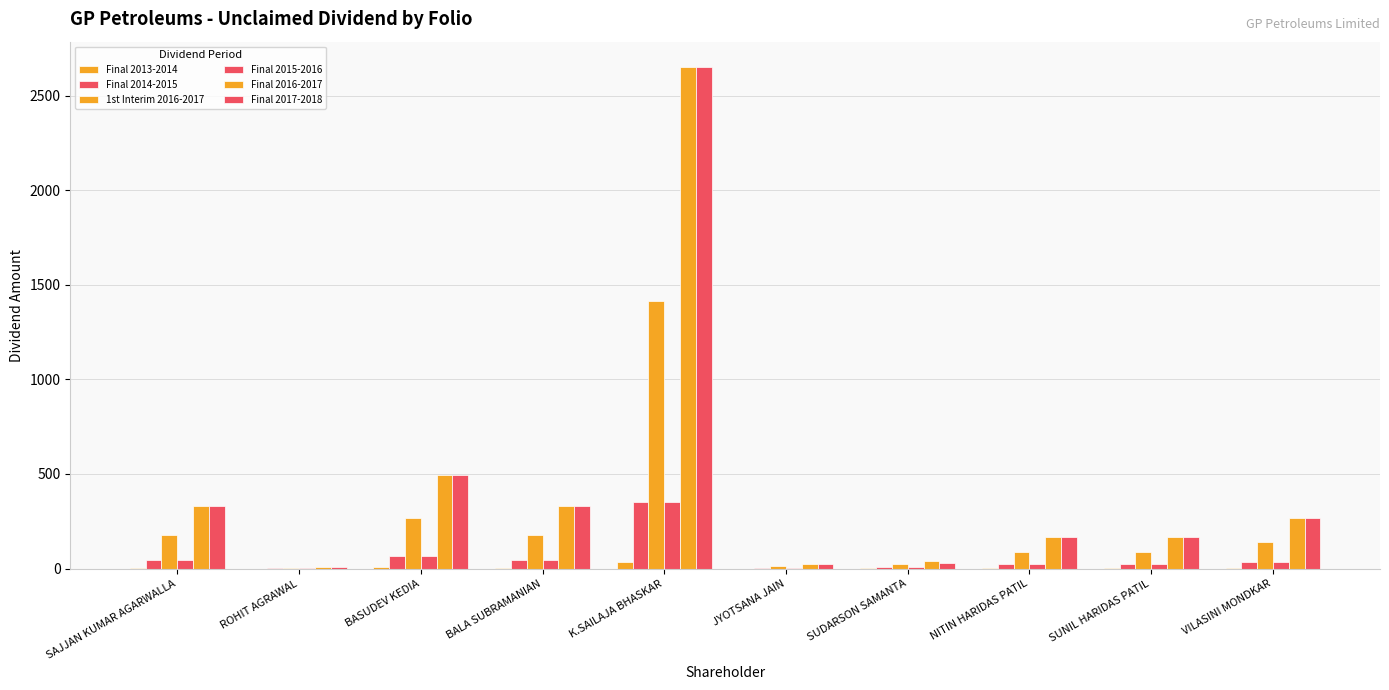

What value does the Final 2016-2017 series have at BALA SUBRAMANIAN?

332.0